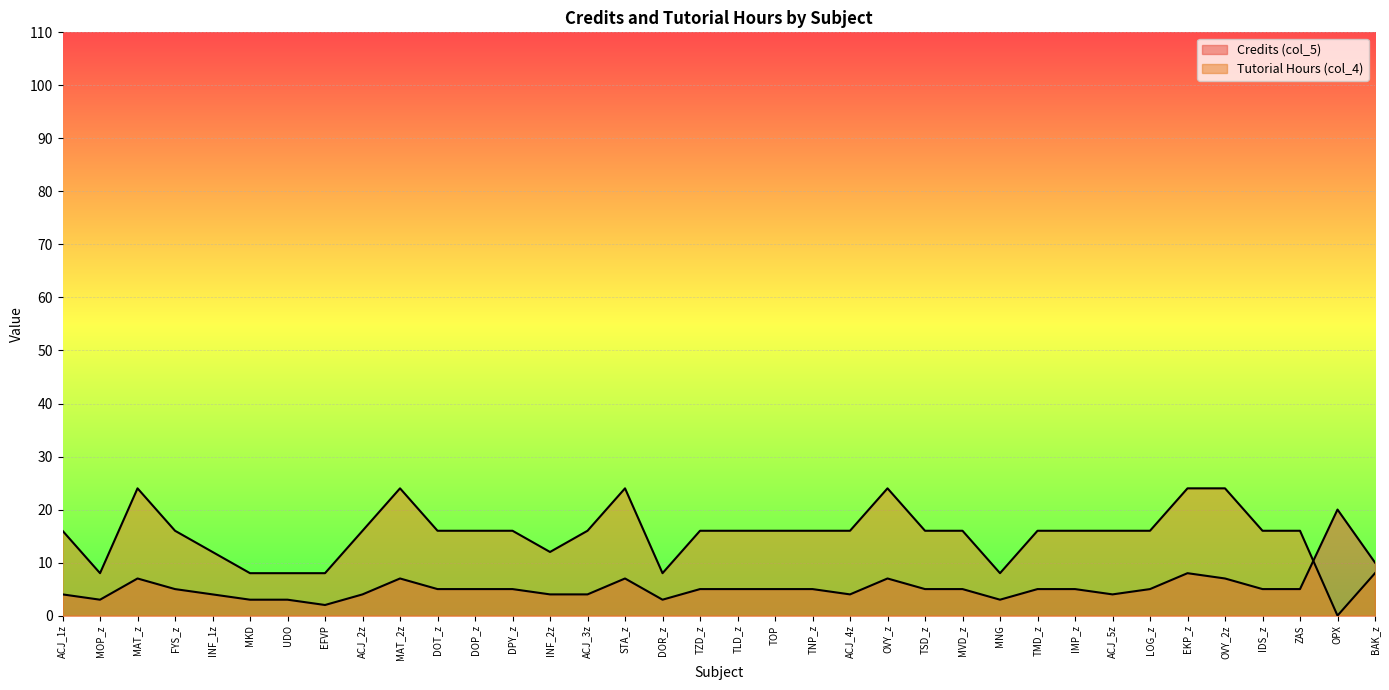

At which category does Credits (col_5) reach its first local valley?

MOP_z